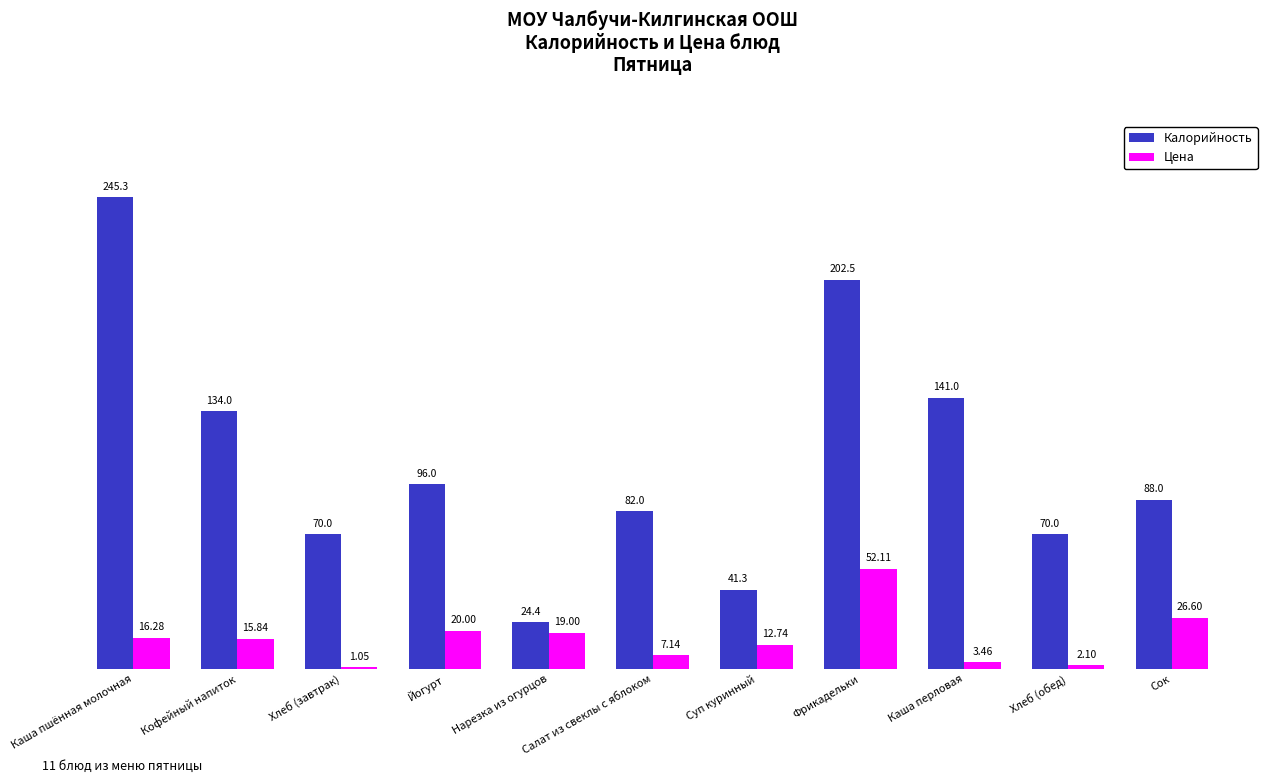

Count the number of data series in this chart.

2